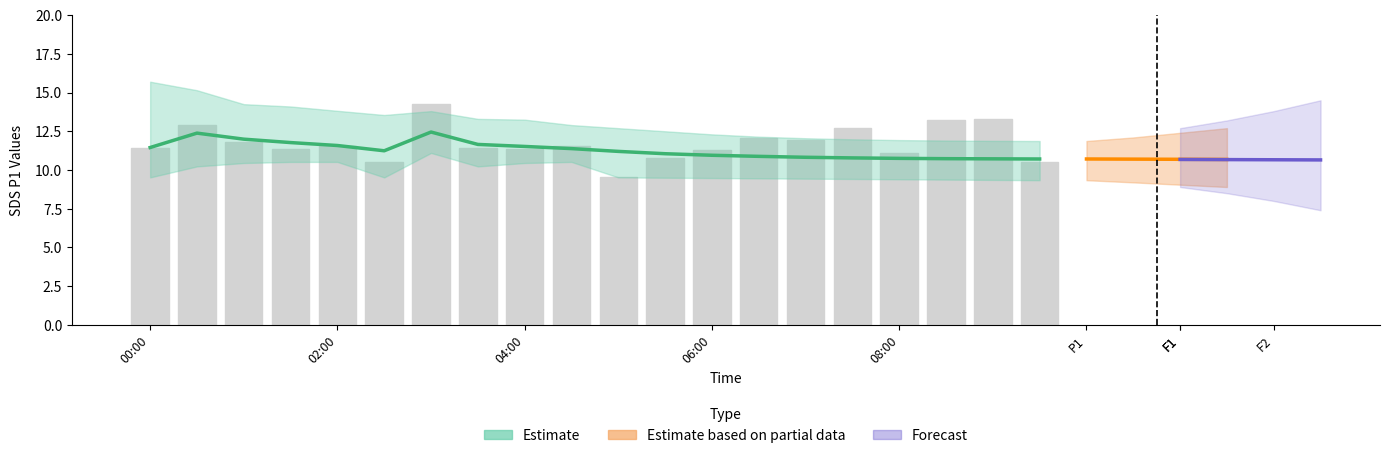

Approximately how many times larger is the value at 00:00 compared to 11?

1.1